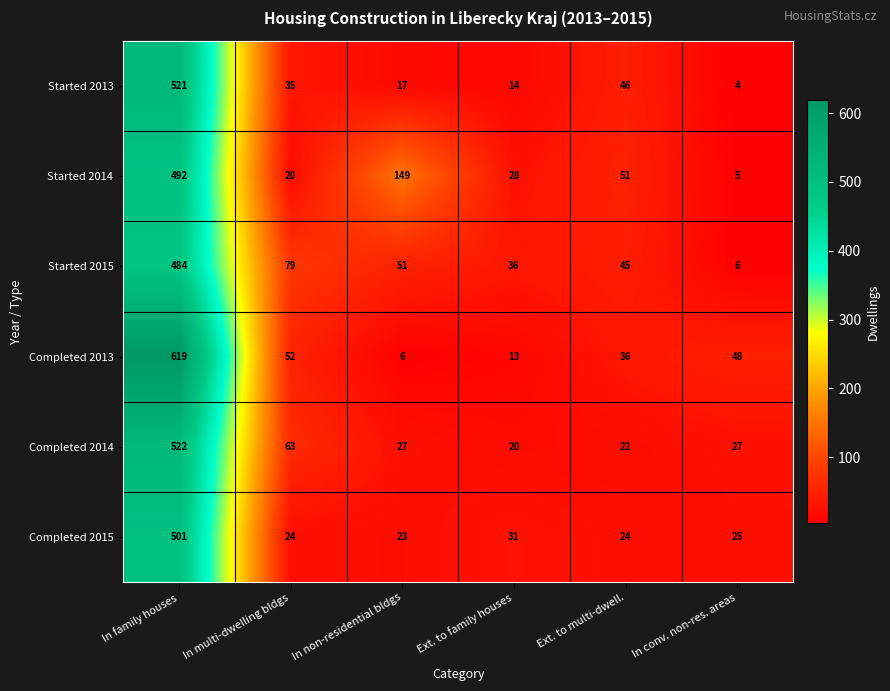

What is the average value of the Started 2013 series?

106